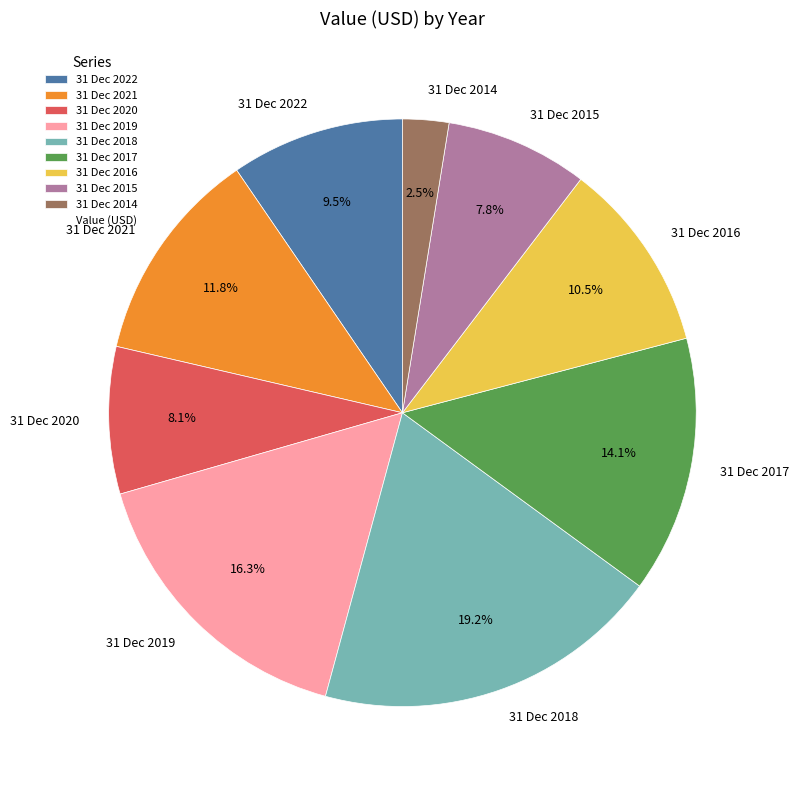

What is the largest slice in the pie chart?

31 Dec 2018